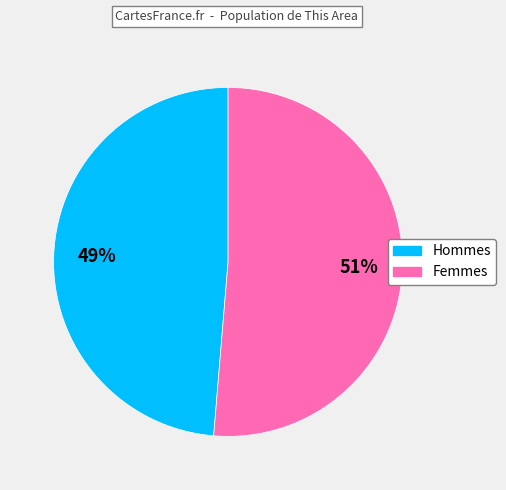

Is there a majority slice in this chart?

Yes